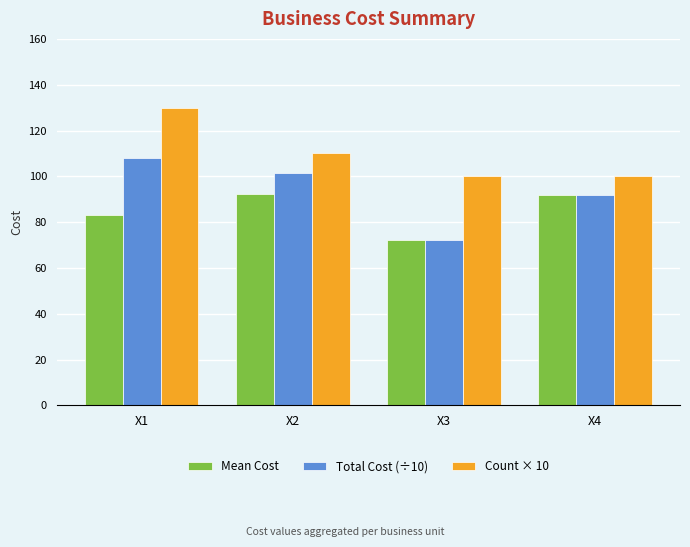

At X1, list the series in order from smallest to largest.

Mean Cost, Total Cost (÷10), Count × 10